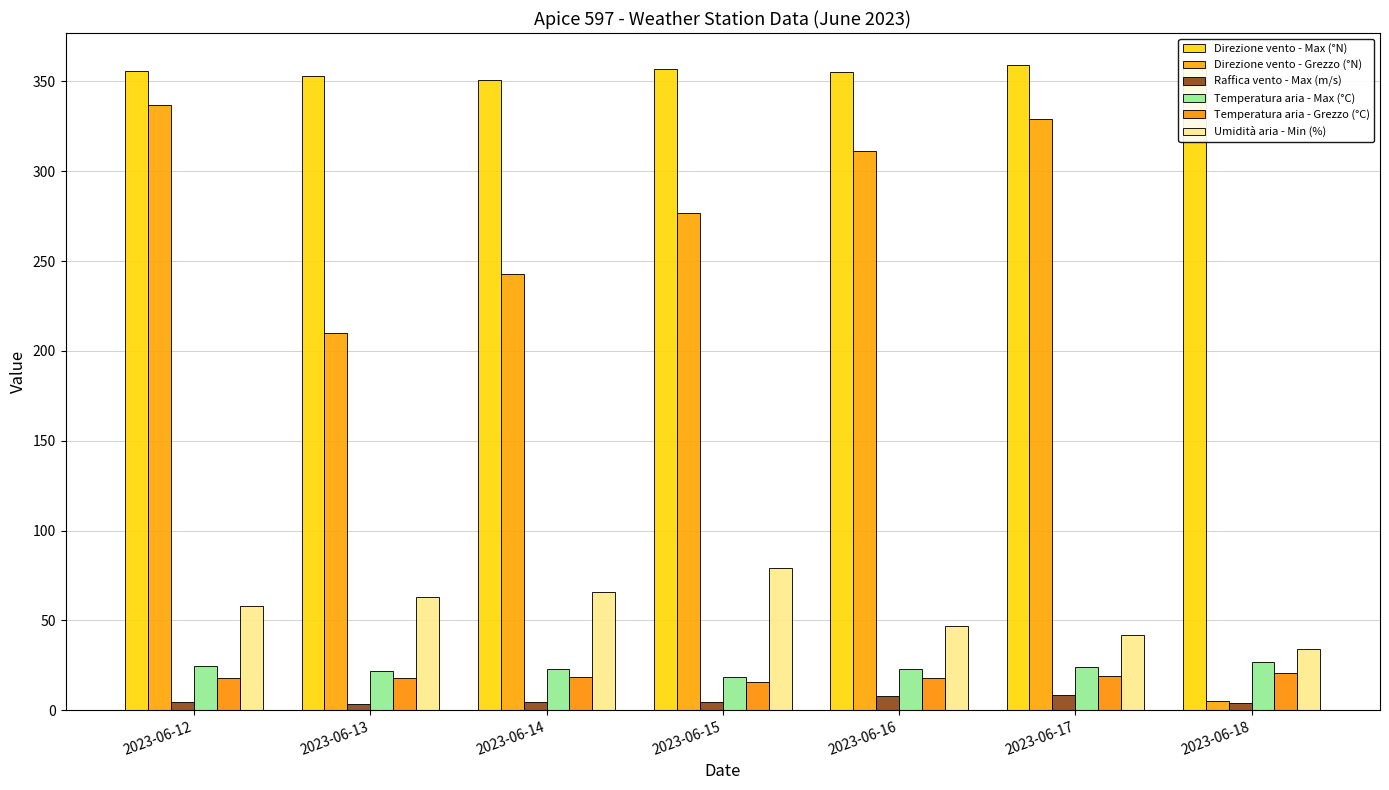

Is it true that Direzione vento - Grezzo (°N) equals 95.5 at 2023-06-13?

False